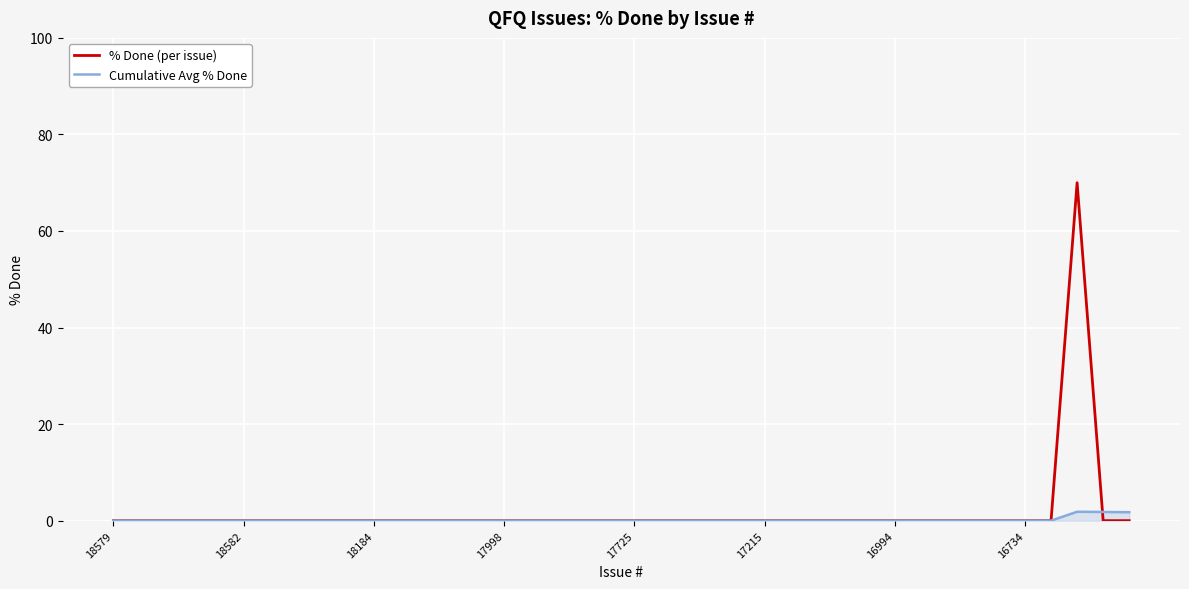

Which series has the largest range (max minus min)?

% Done (per issue)